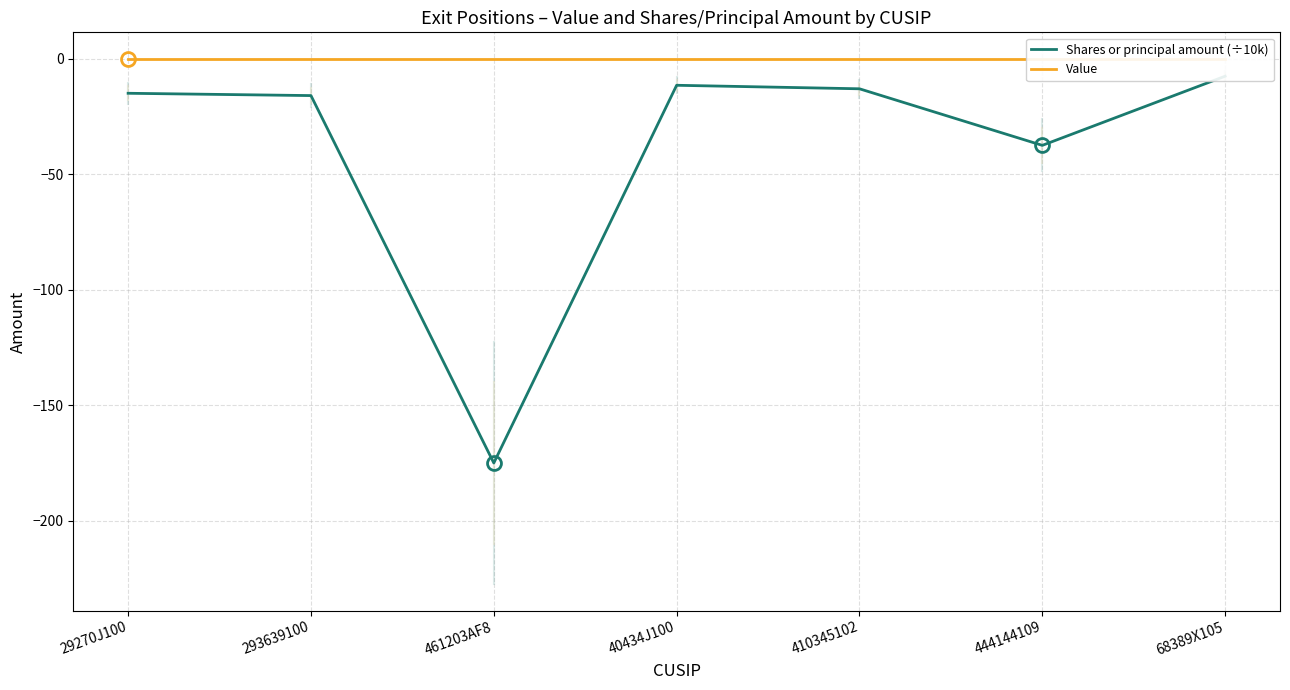

Which series has the largest range (max minus min)?

Shares or principal amount (÷10k)